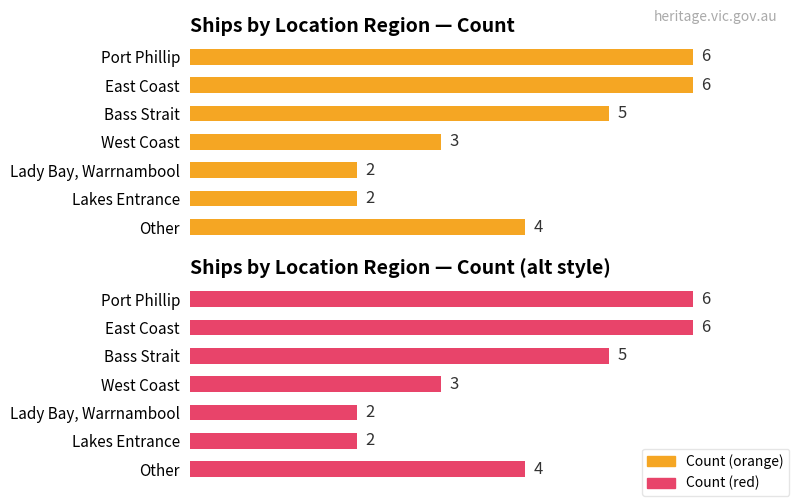

What is the average value of the Ship count per location (max style) series?

4